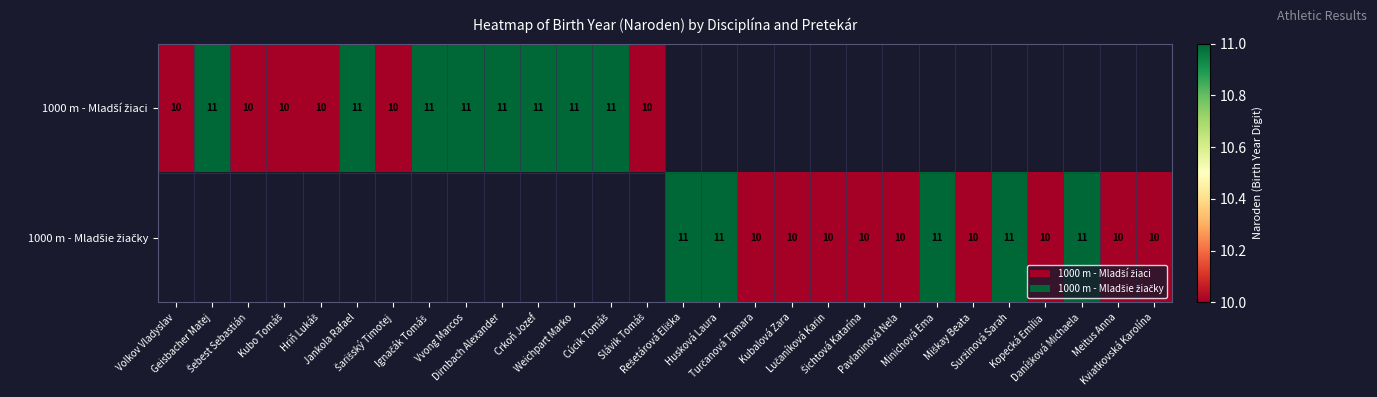

What is the minimum value shown in the chart?

10.0